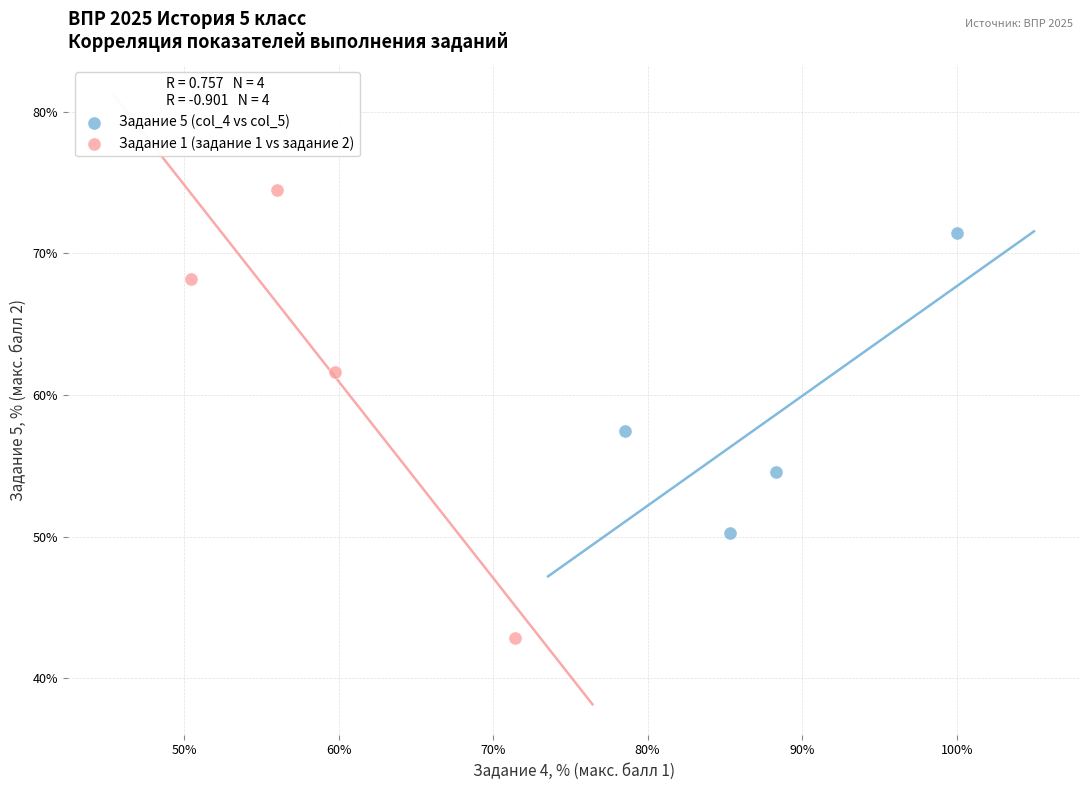

Which series reaches the minimum Y coordinate?

Задание 1 (задание 1 vs задание 2)